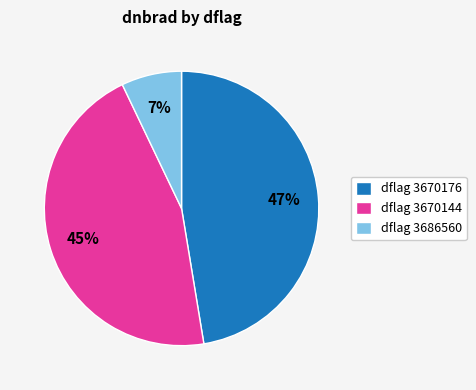

How many segments does this pie chart have?

3